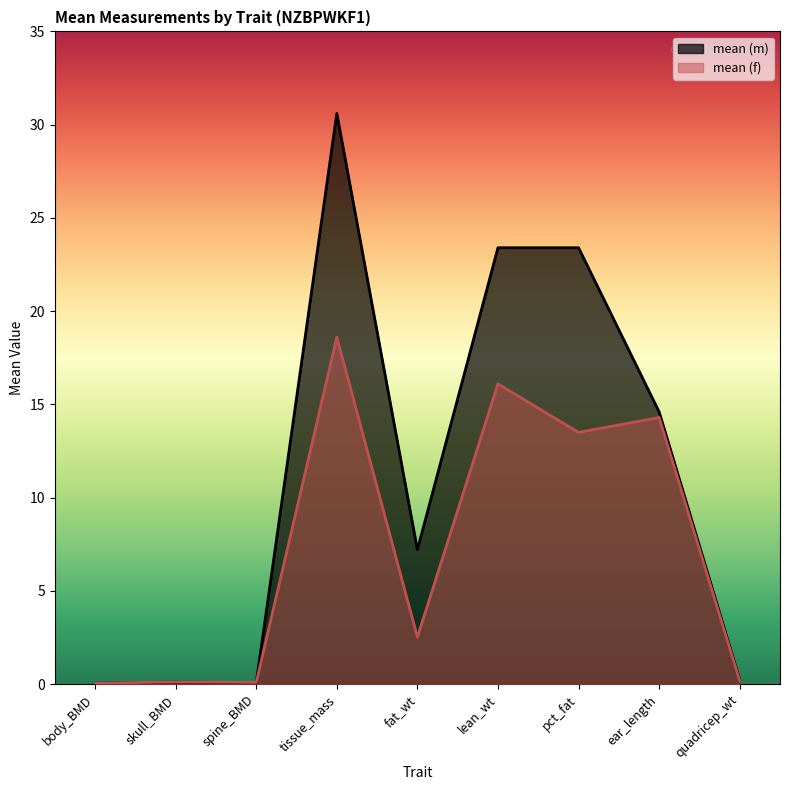

List the labels in order of mean (f) value, smallest first.

body_BMD, spine_BMD, skull_BMD, quadricep_wt, fat_wt, pct_fat, ear_length, lean_wt, tissue_mass